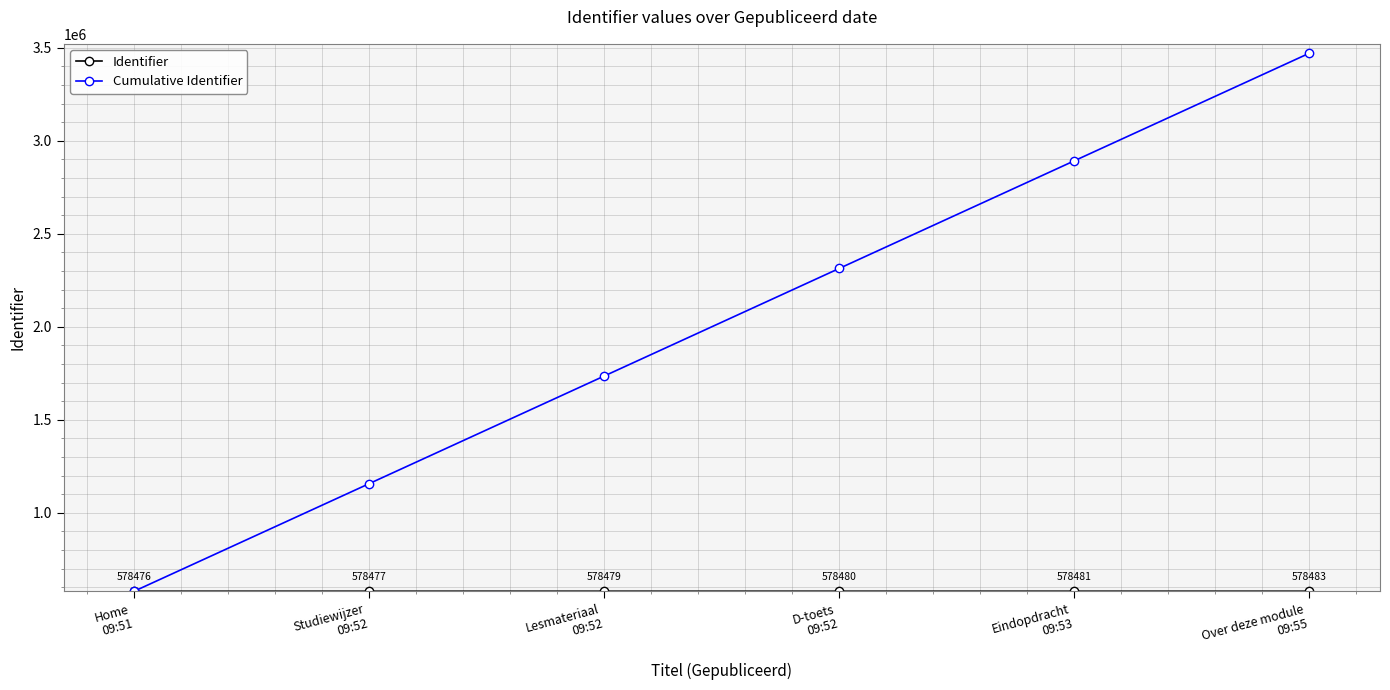

What is the smallest value displayed?

578476